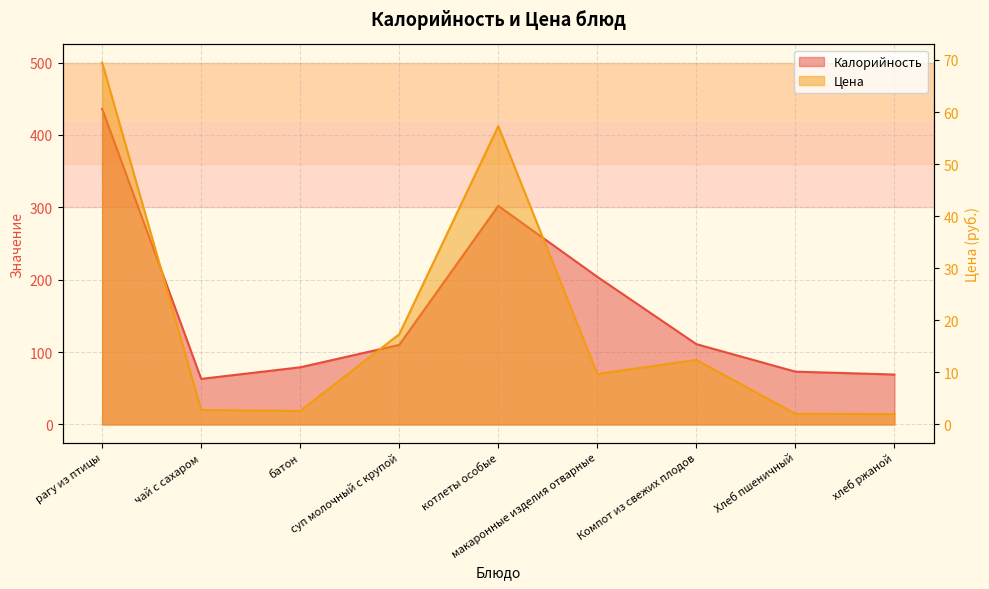

Which series has the widest spread of values?

Калорийность